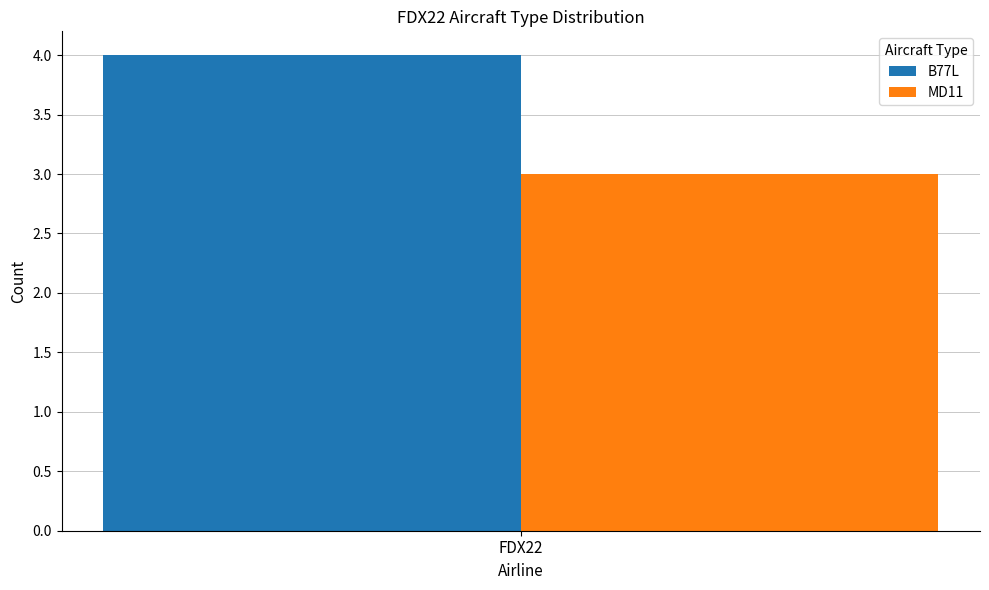

What is the highest value of the MD11 series?

3